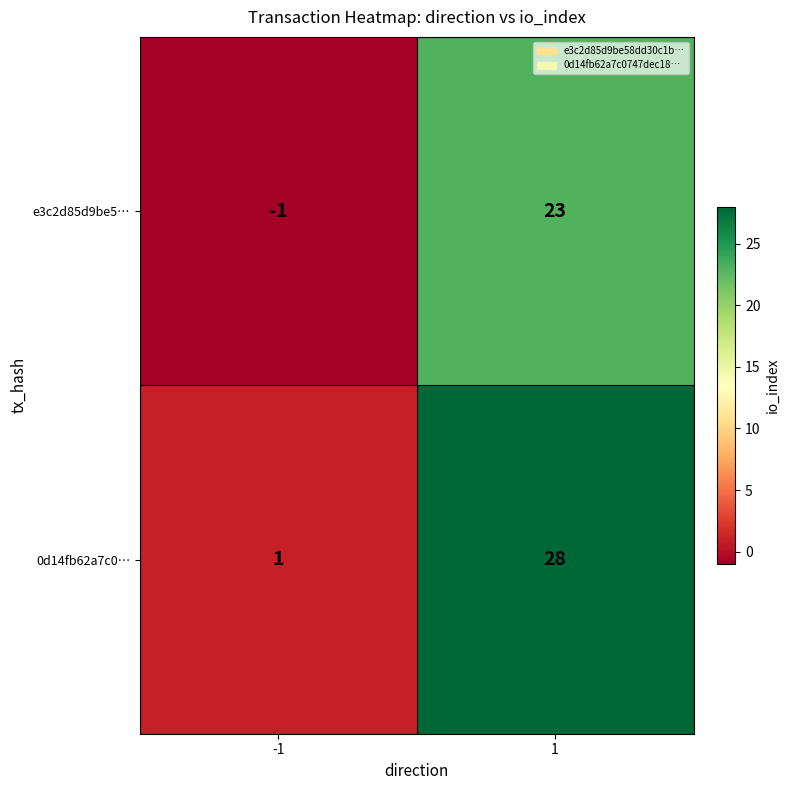

Is it true that e3c2d85d9be5… equals -2 at -1?

False